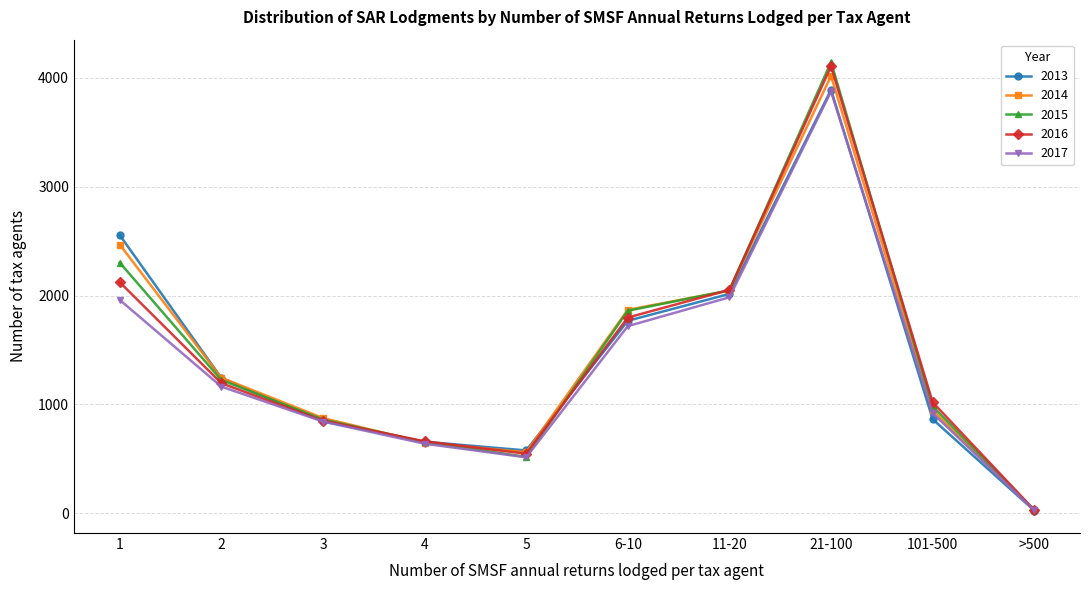

The value of 2017 at 2 is 1929. True or false?

False